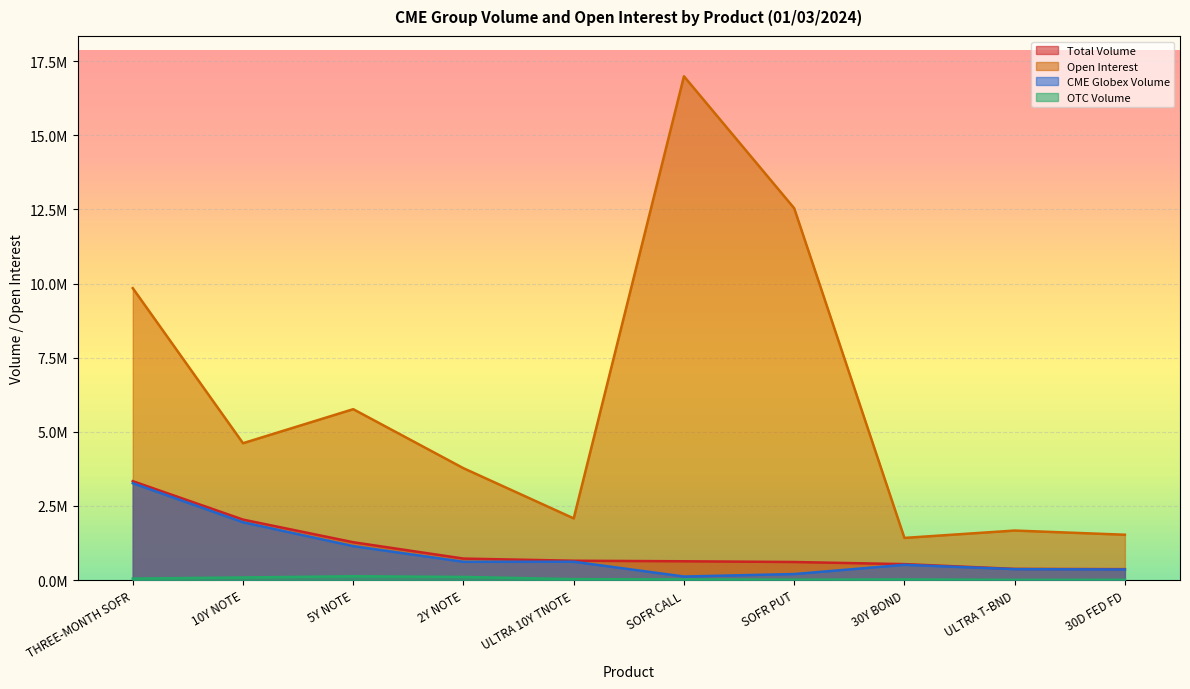

What is the total value across all series at SOFR PUT?

13371618